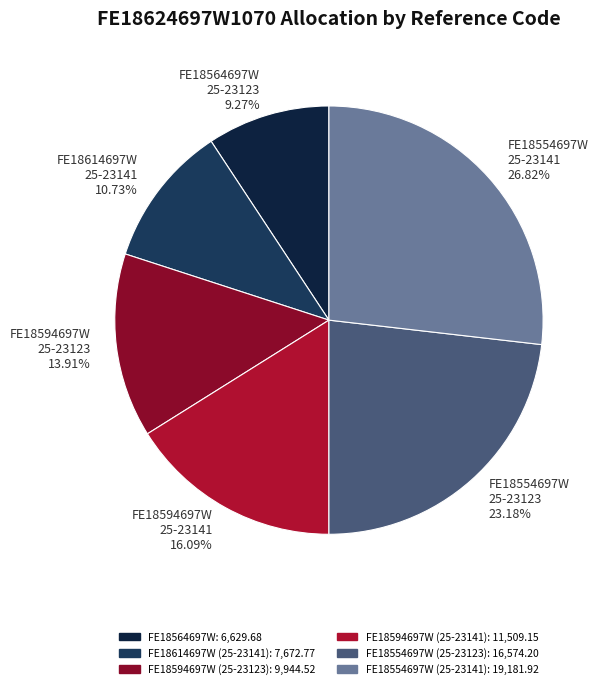

Between FE18594697W 25-23141 16.09% and FE18564697W 25-23123 9.27%, which is larger?

FE18594697W 25-23141 16.09%